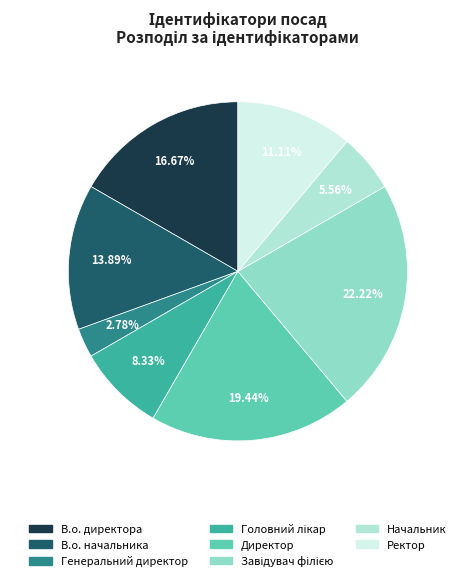

What percentage is the В.о. директора slice, to the nearest percent?

17%